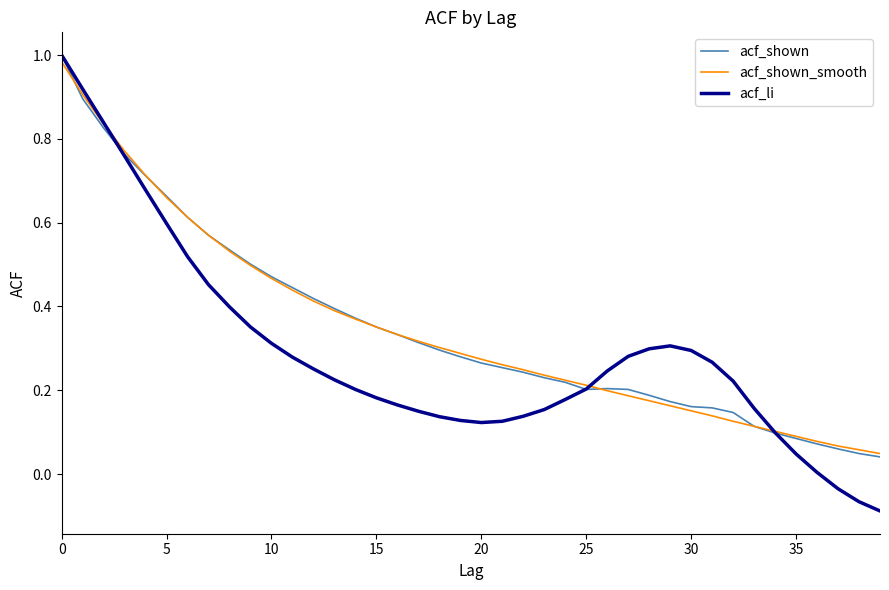

Which series has the widest spread of values?

acf_li